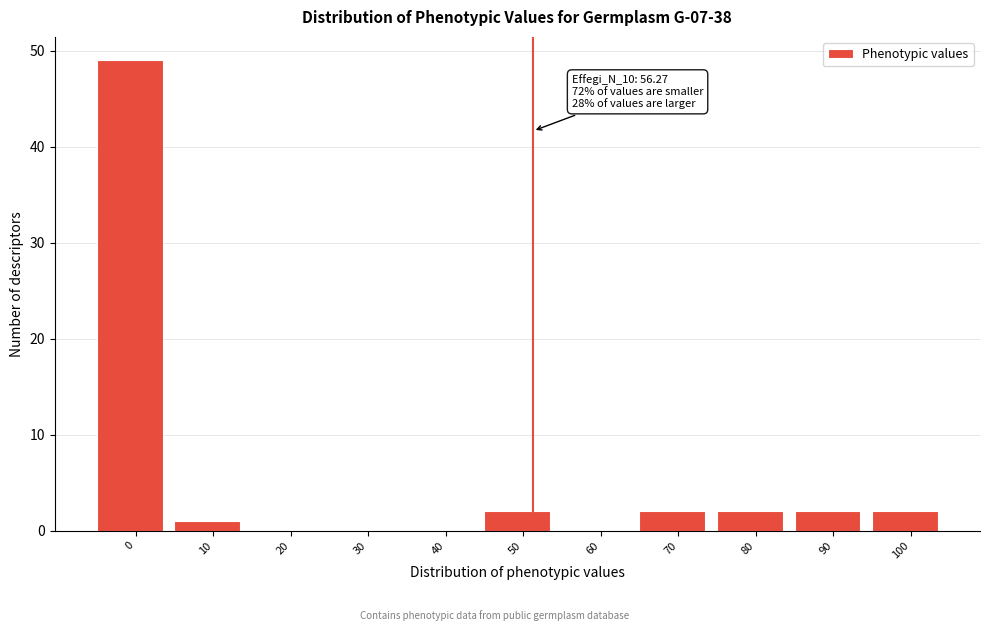

Reading left to right, transcribe all the data shown in this chart.

0=49	10=1	20=0	30=0	40=0	50=2	60=0	70=2	80=2	90=2	100=2